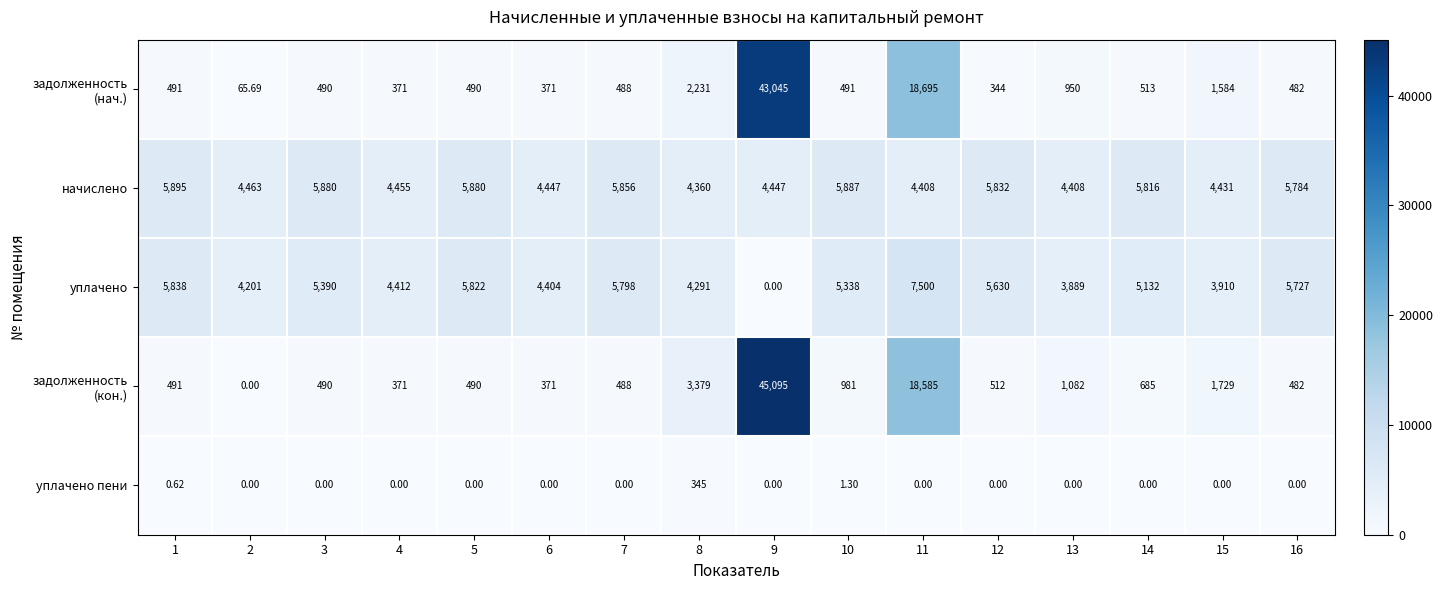

How many data points does each series have?

16